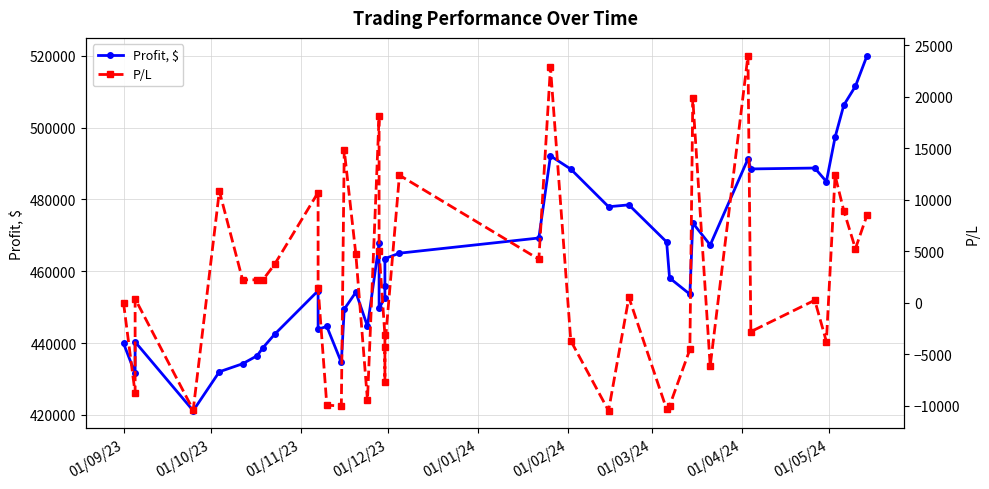

True or false: Profit, $ has more than 1 interior local peaks.

True